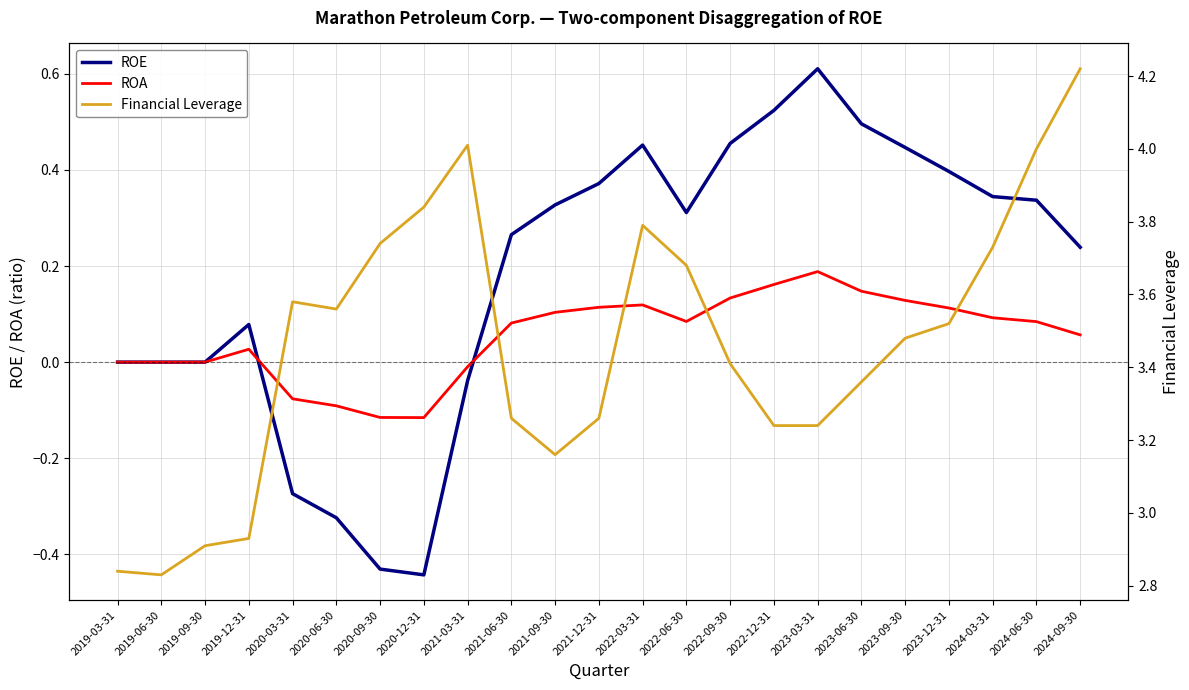

Rank the series by their maximum value, from highest to lowest.

Financial Leverage, ROE, ROA